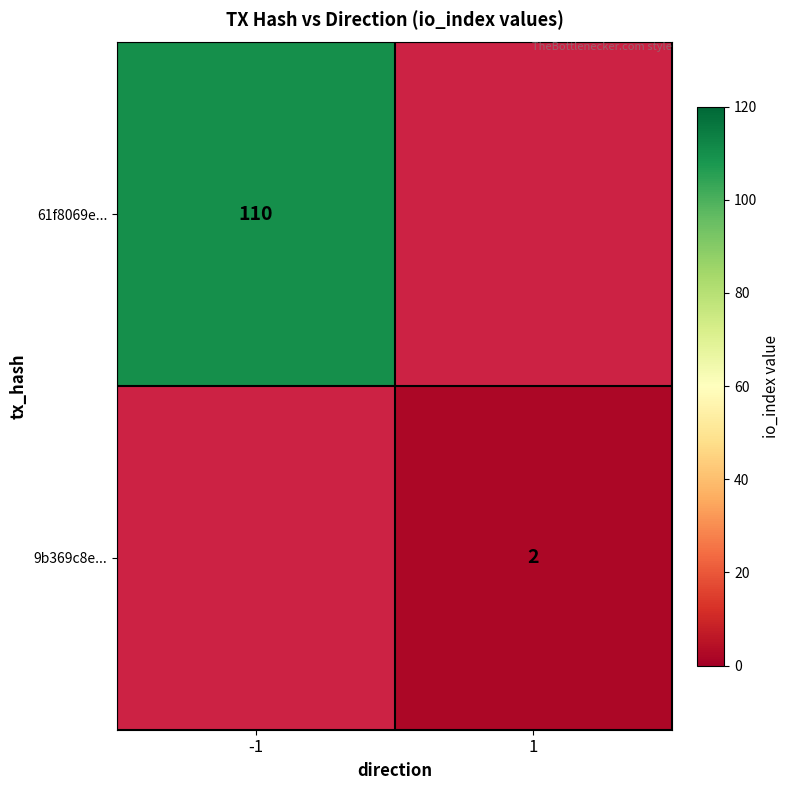

The value of 61f8069e... at -1 is 196. True or false?

False